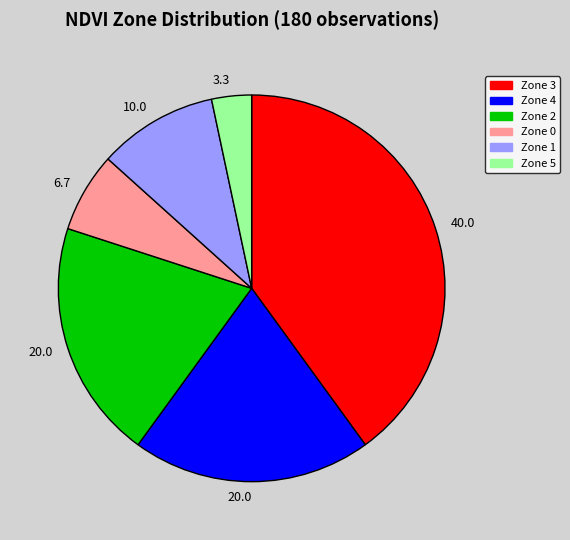

Is there a majority slice in this chart?

No